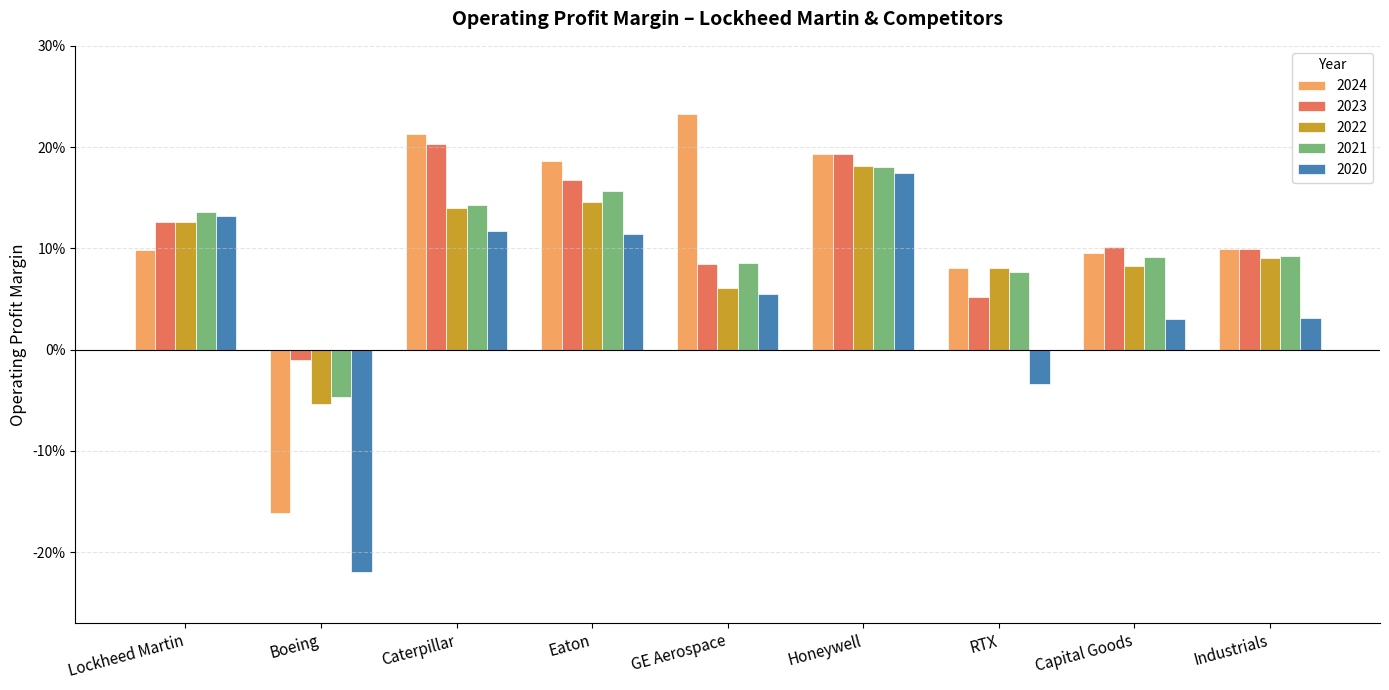

At which label does 2024 reach its minimum?

Boeing